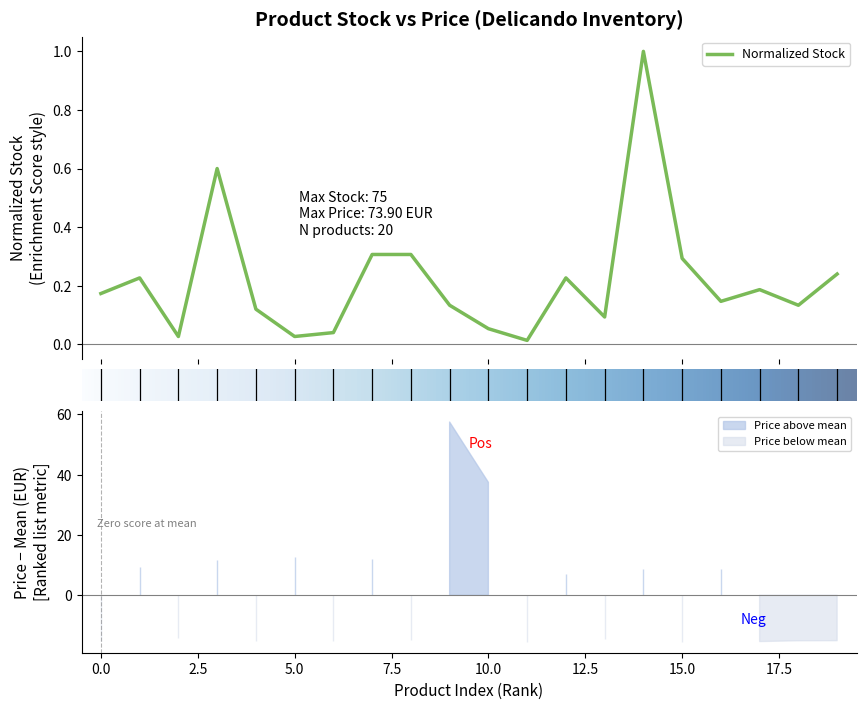

What is the highest value of the Normalized Stock series?

1.0